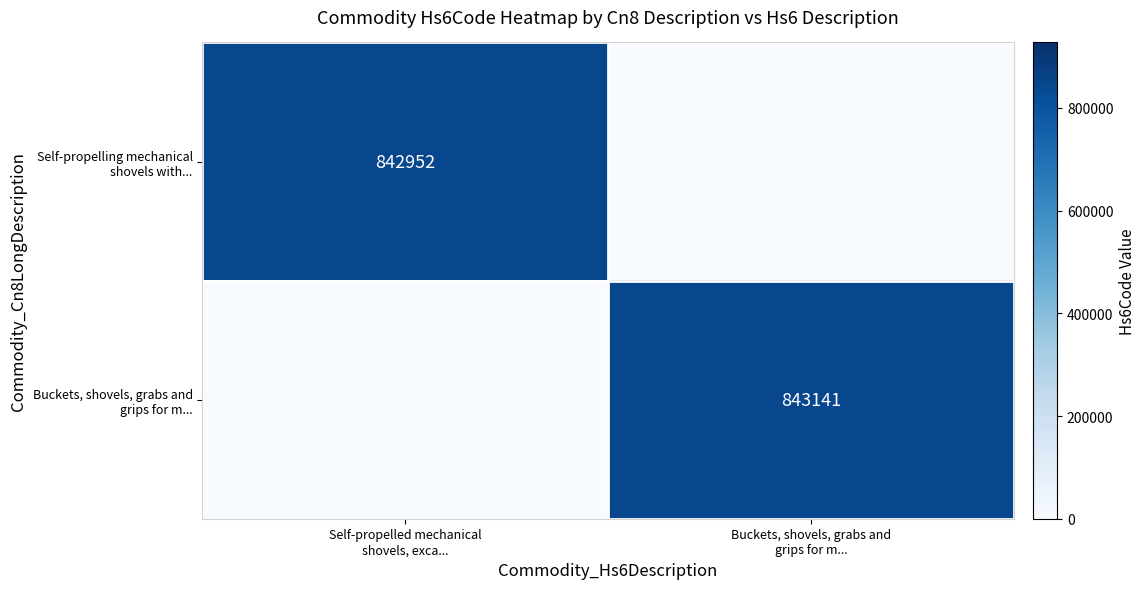

List the series in order of their overall mean, highest first.

Buckets, shovels, grabs and grips for m..., Self-propelling mechanical shovels with...